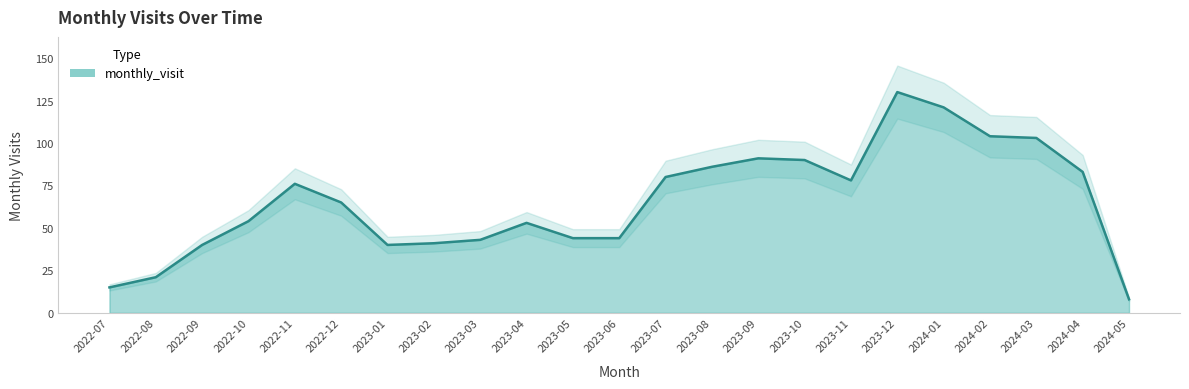

How many distinct data groups are displayed?

1